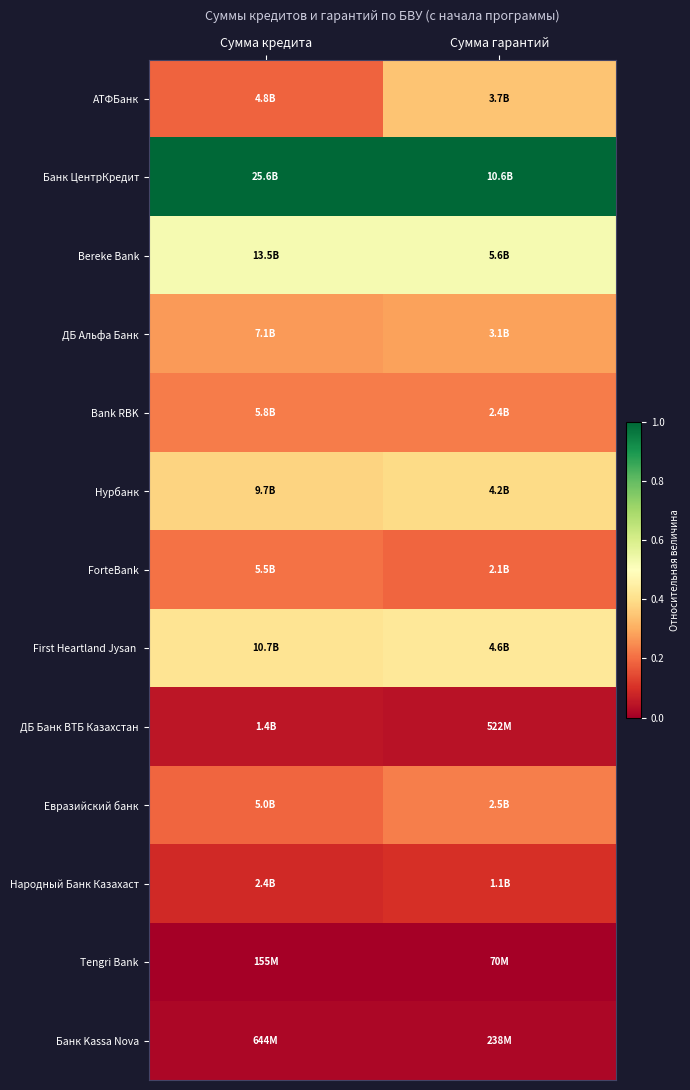

How many data points does each series have?

2